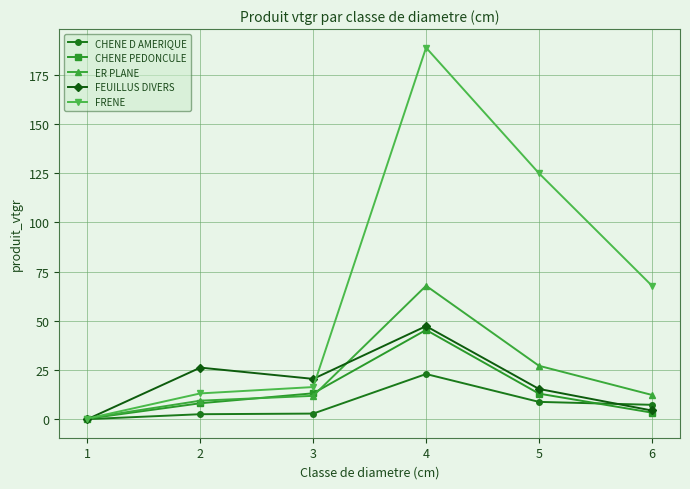

At which category is the sum across all series the highest?

4